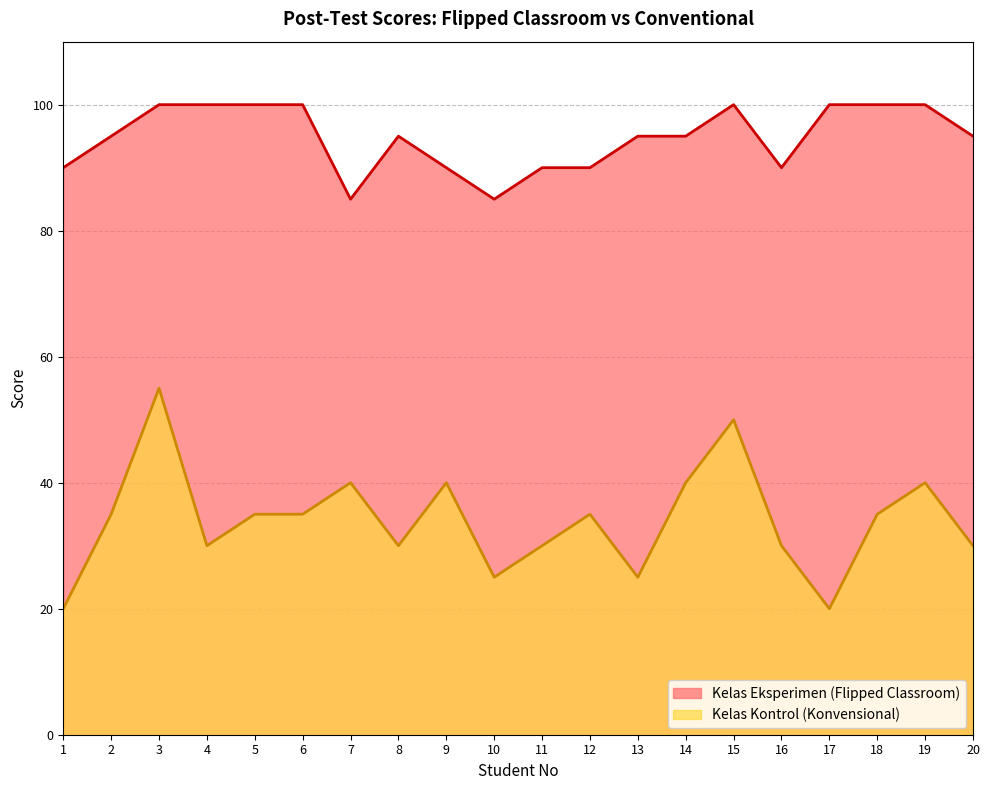

What is the maximum value for Kelas Eksperimen (Flipped Classroom)?

100